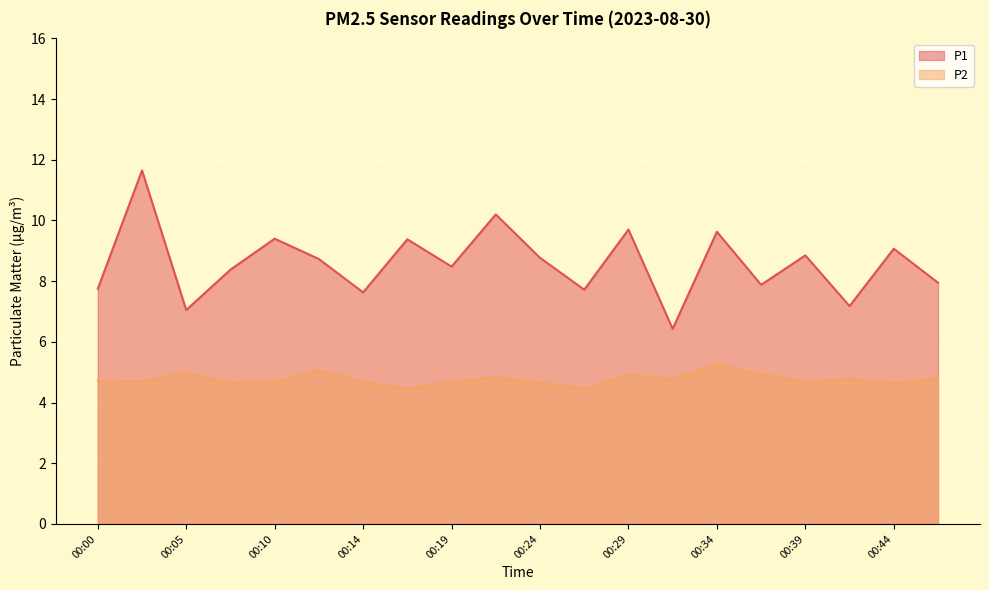

How many lines are shown in the chart?

2